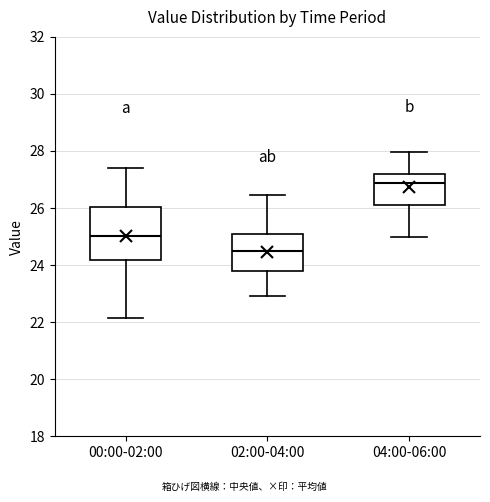

Where does the upper whisker of the box for 02:00-04:00 end on the y-axis? The values are not printed on the chart, so give them approximately, as read against the axis.

26.4